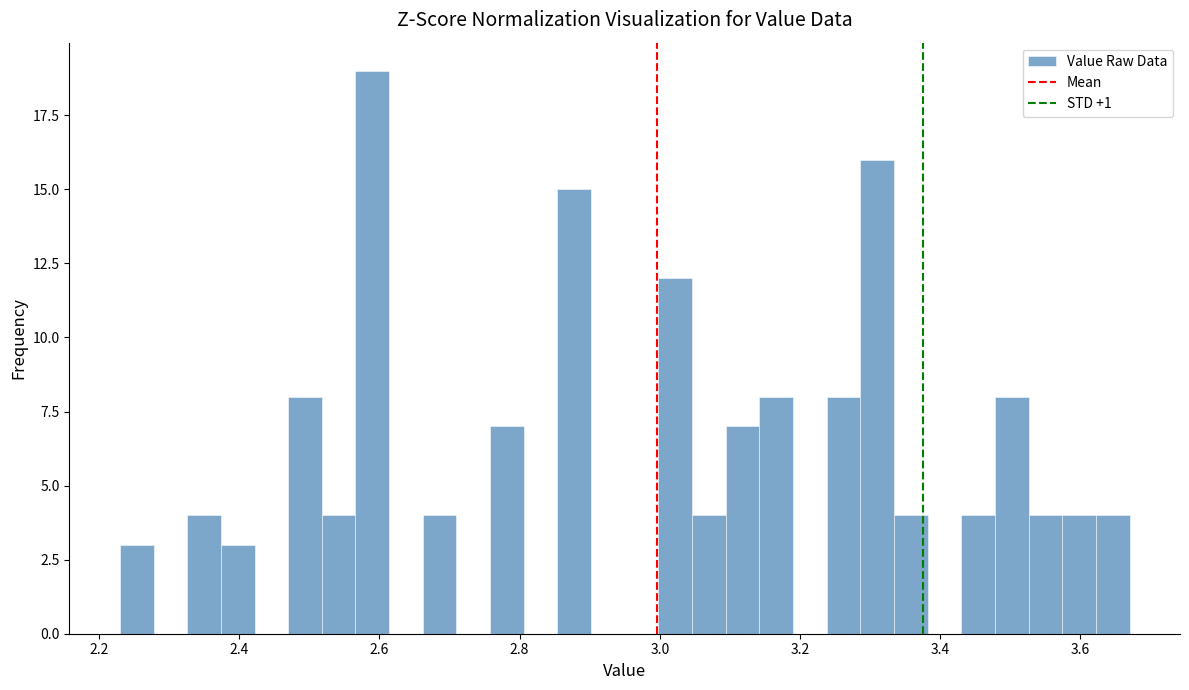

Read against the x-axis, roughly where is the centre of the tallest bar?

2.60